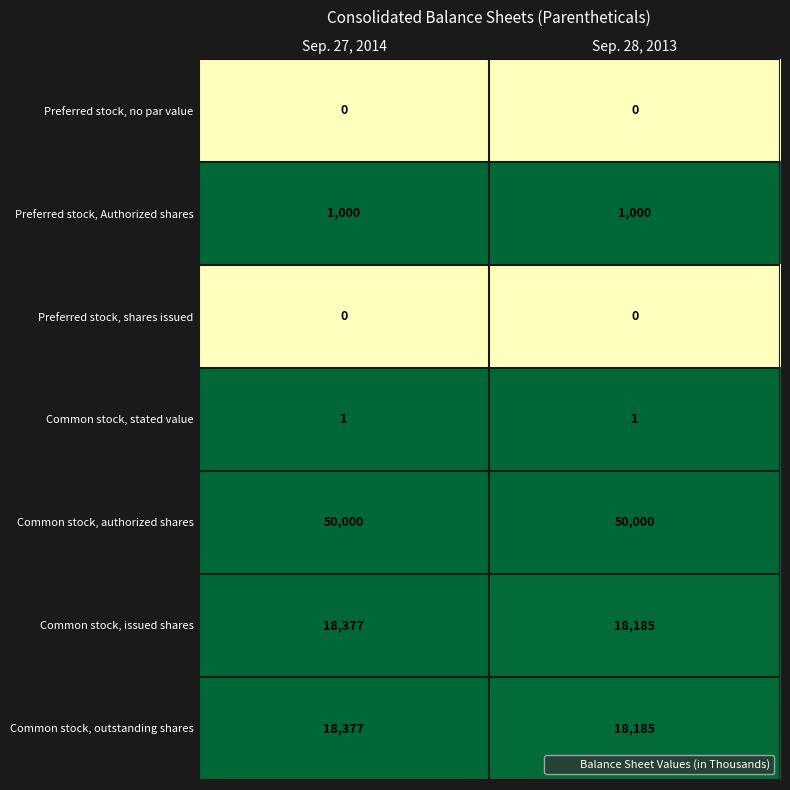

What is the sum of all Common stock, issued shares values?

36562